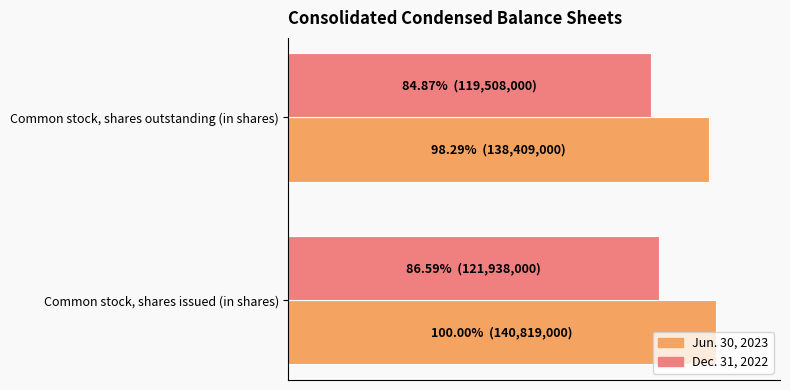

What are all the series names shown in the legend?

Jun. 30, 2023, Dec. 31, 2022